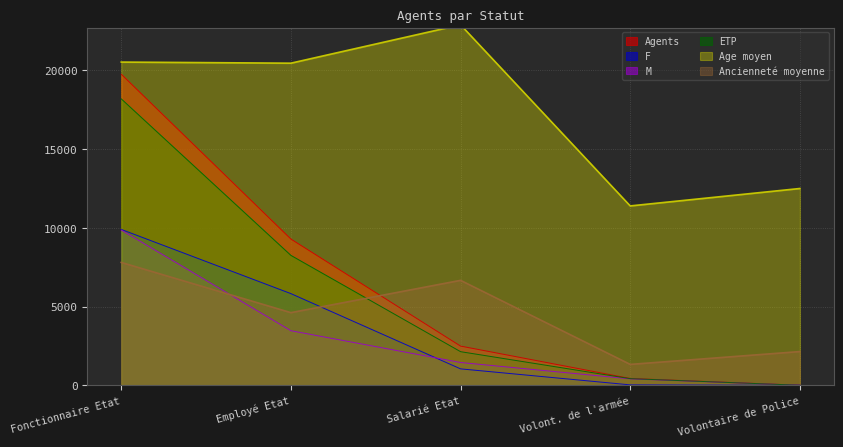

True or false: Agents and ETP intersect in this chart.

False